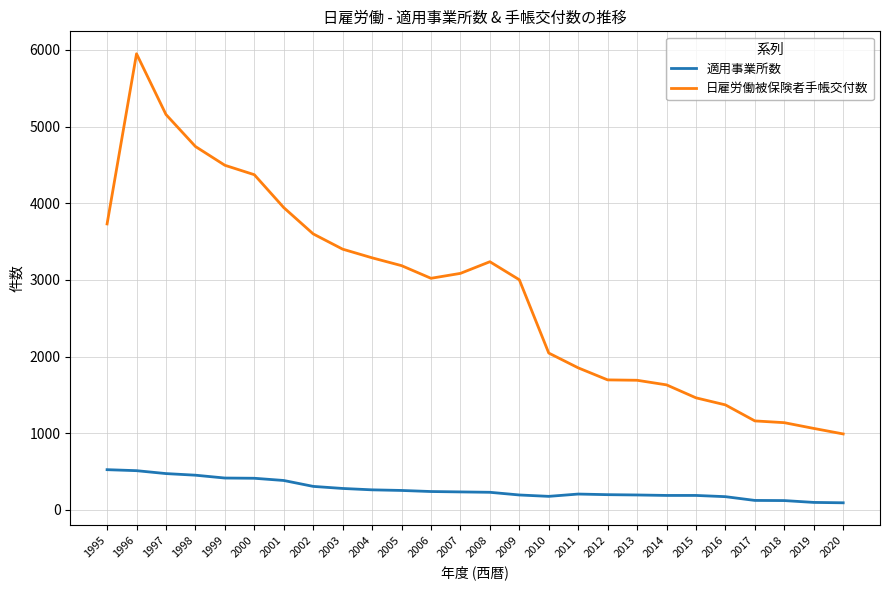

At which label does 日雇労働被保険者手帳交付数 reach its minimum?

2020